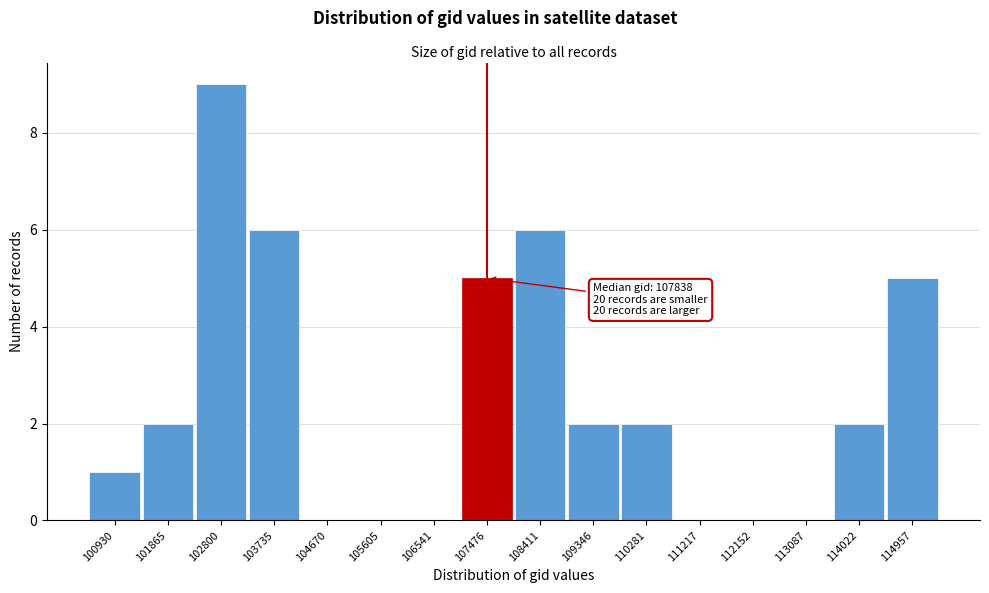

Reading left to right, list all the values displayed in this chart.

100930=1	101865=2	102800=9	103735=6	104670=0	105605=0	106541=0	107476=5	108411=6	109346=2	110281=2	111217=0	112152=0	113087=0	114022=2	114957=5